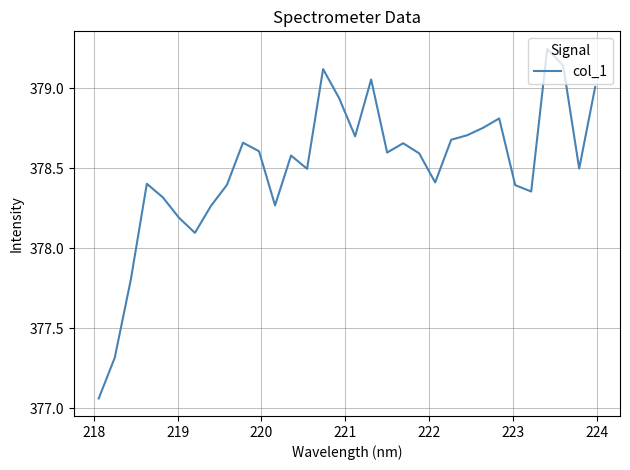

Does the chart have visible grid lines?

Yes